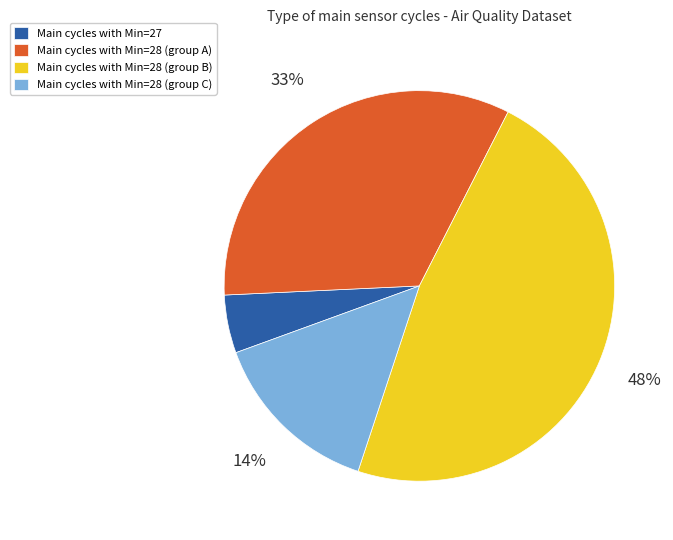

Which has a higher value, Main cycles with Min=27 or Main cycles with Min=28 (group B)?

Main cycles with Min=28 (group B)